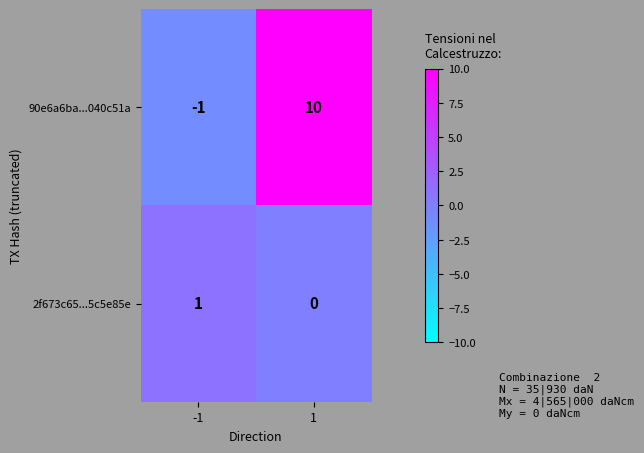

At how many categories does at least one series exceed 9?

1